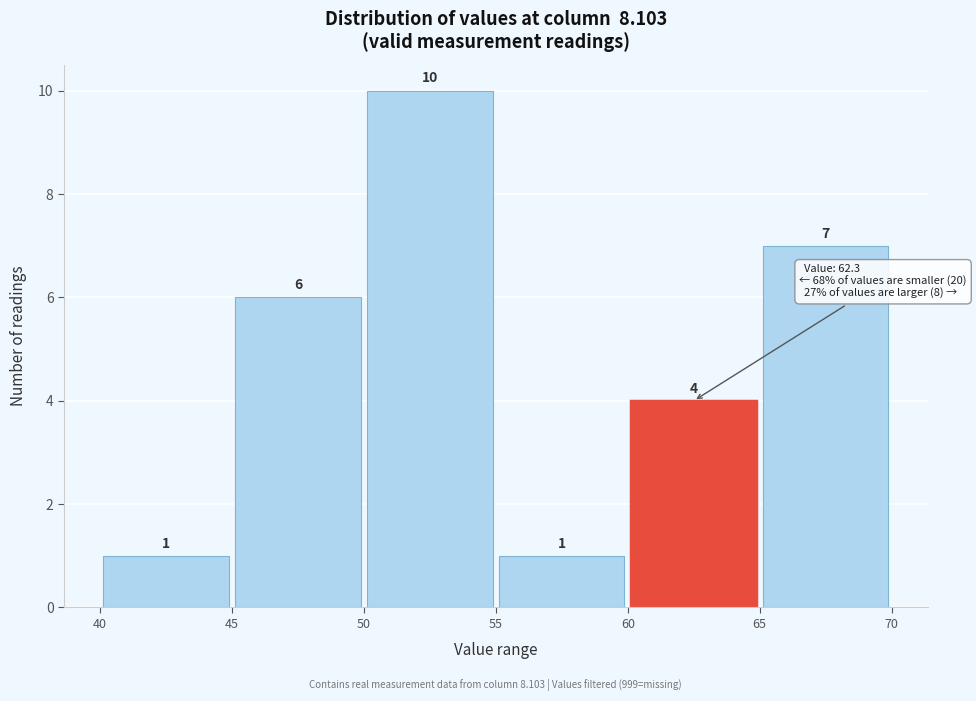

Reading left to right, transcribe this chart: for each bar, give the range it covers on the x-axis and its height.

40 to 45: 1
45 to 50: 6
50 to 55: 10
55 to 60: 1
60 to 65: 4
65 to 70: 7